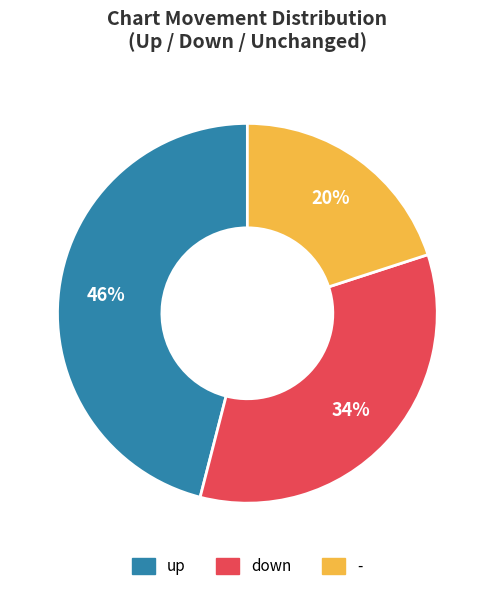

Does any single category account for the majority?

No